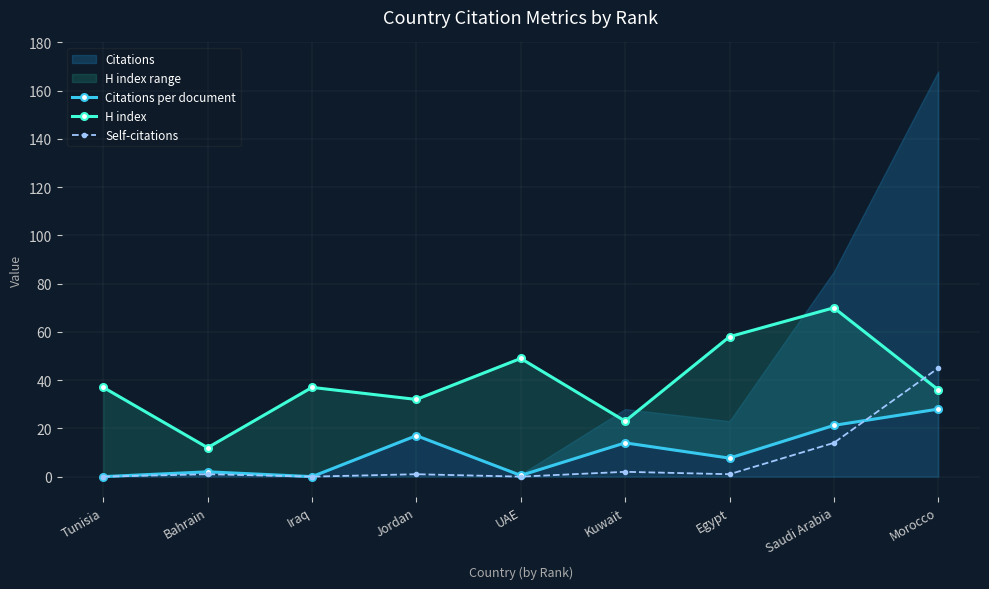

What is the value of the Self-citations point at the 9th from the left?

45